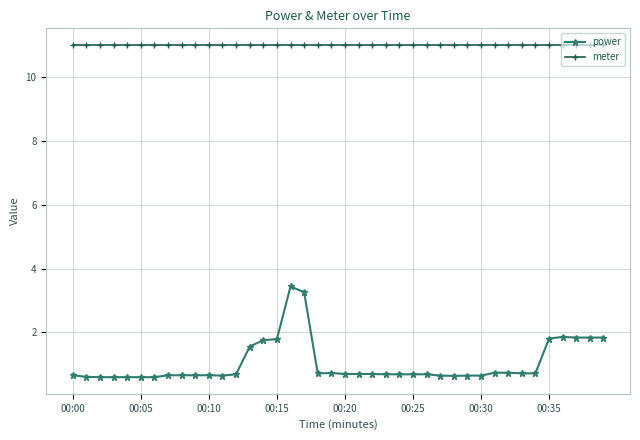

Which series has the largest total across all categories?

meter